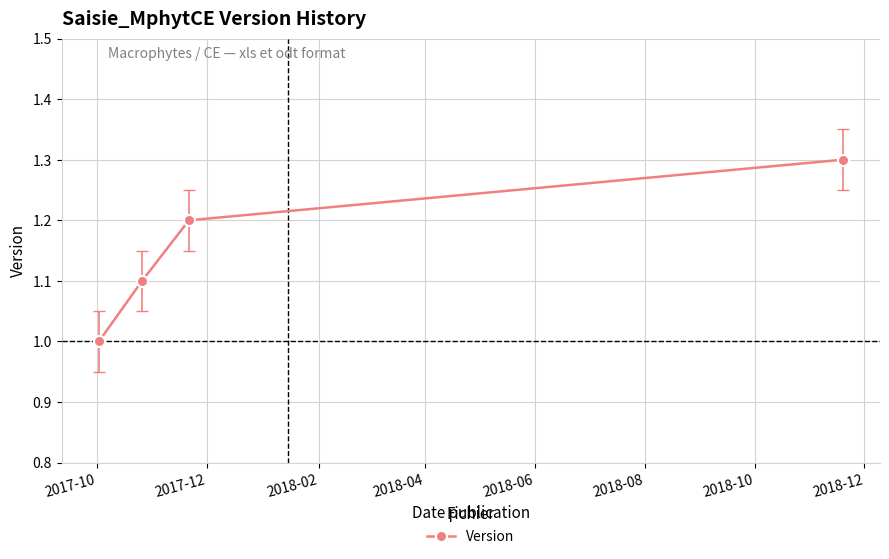

What is the greatest value displayed?

1.3